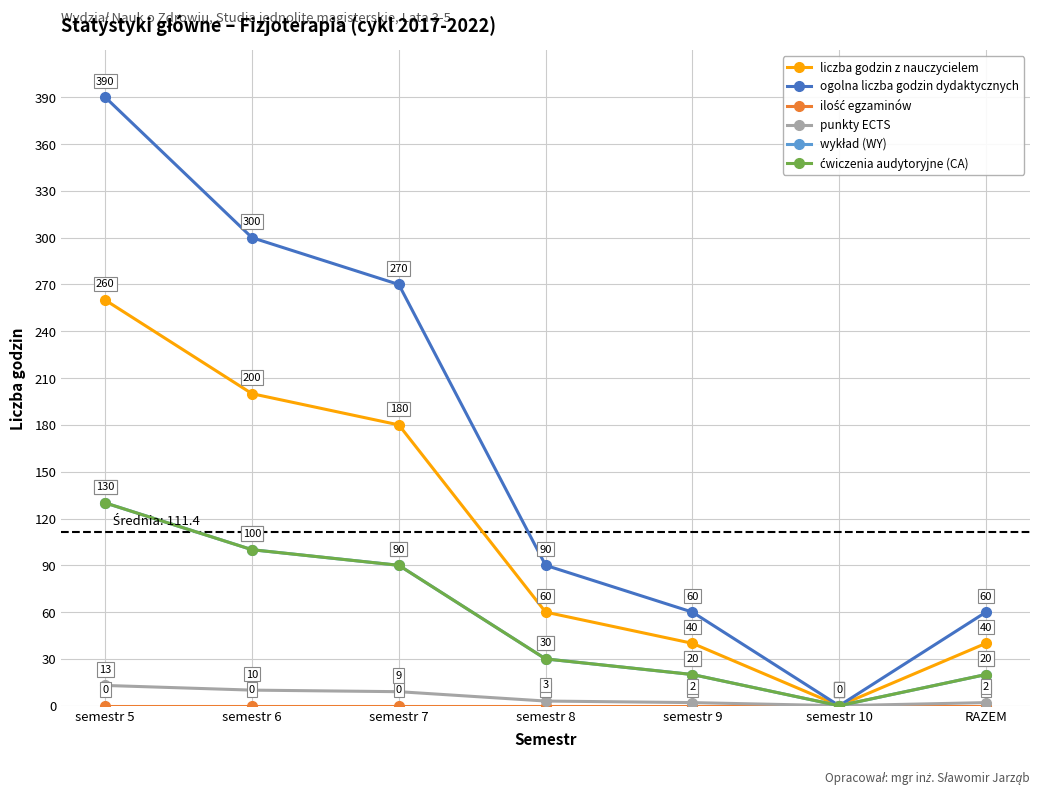

Does the chart have visible grid lines?

Yes